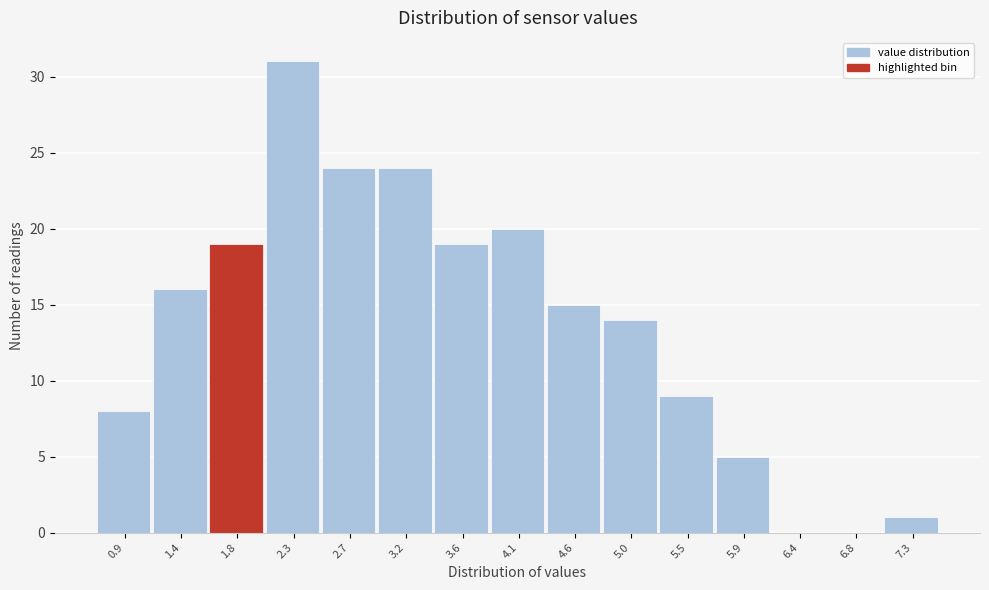

Reading left to right, list every bar in this chart as the range it spans on the x-axis followed by its height. Neither the bar edges nor the heights are printed on the chart, so give them approximately, as read against the axes.

0.70 to 1.15: 8
1.15 to 1.60: 16
1.60 to 2.05: 19
2.05 to 2.50: 31
2.50 to 2.95: 24
2.95 to 3.40: 24
3.40 to 3.85: 19
3.85 to 4.35: 20
4.35 to 4.80: 15
4.80 to 5.25: 14
5.25 to 5.70: 9
5.70 to 6.15: 5
6.15 to 6.60: 0
6.60 to 7.05: 0
7.05 to 7.50: 1